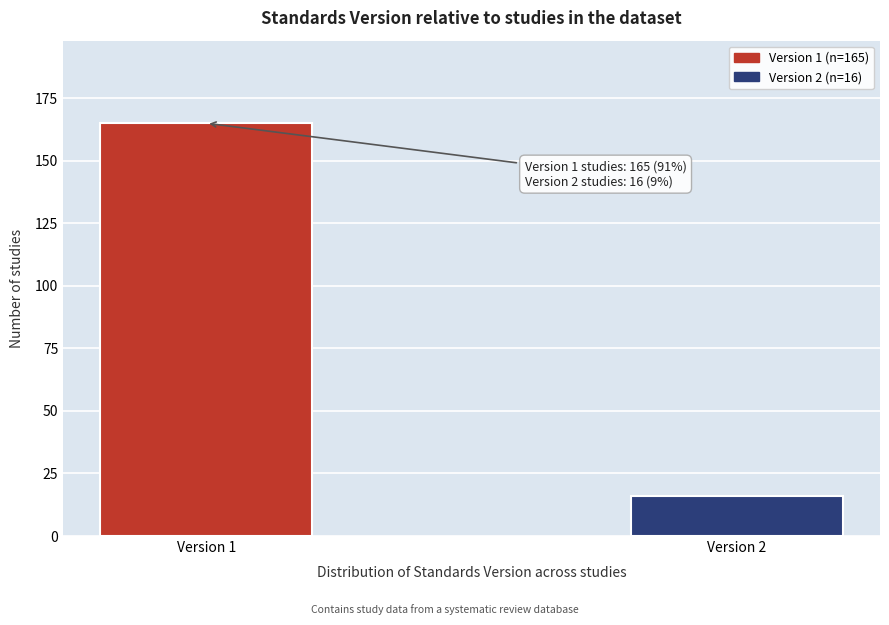

Reading left to right, list all the values displayed in this chart.

165	16